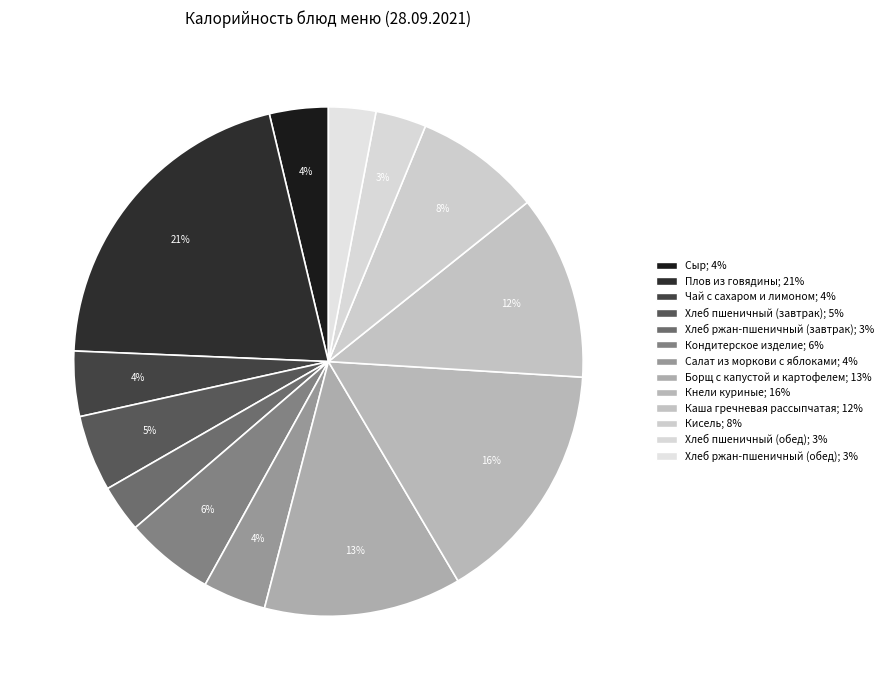

What percentage is the Плов из говядины slice, to the nearest percent?

21%